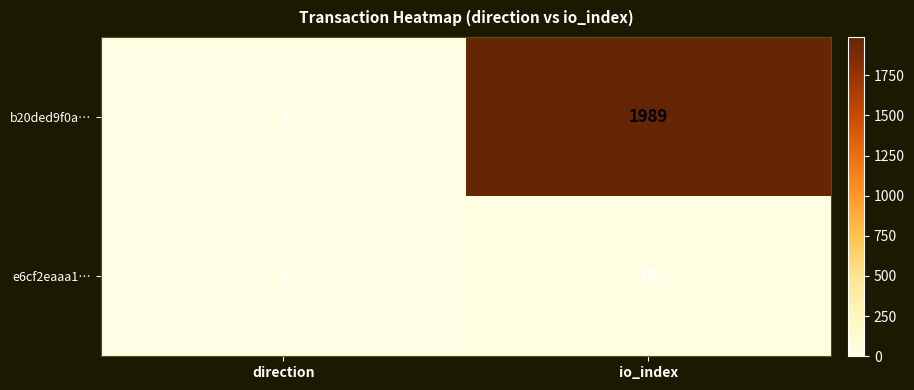

At which label is b20ded9f0a… closest to 994?

direction